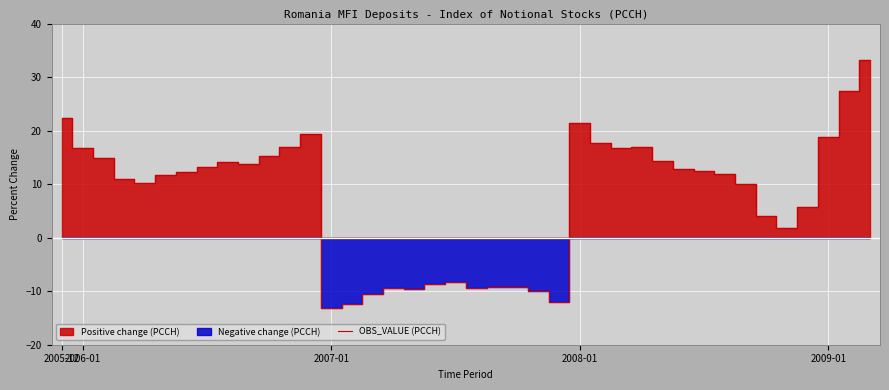

True or false: the data shows 13.3 at 7.

True